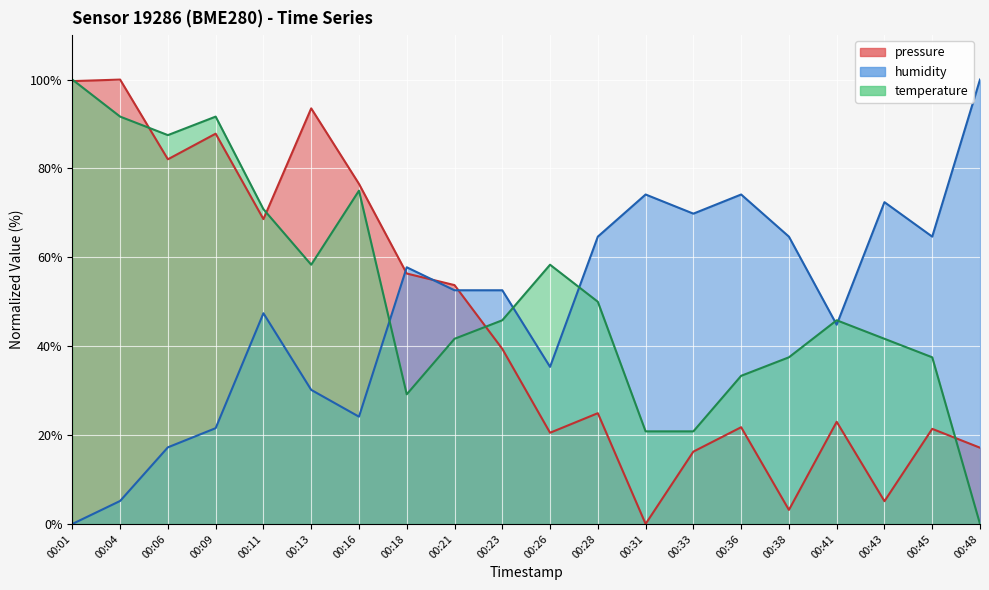

True or false: humidity has a value of 74.1 at 00:31.

True